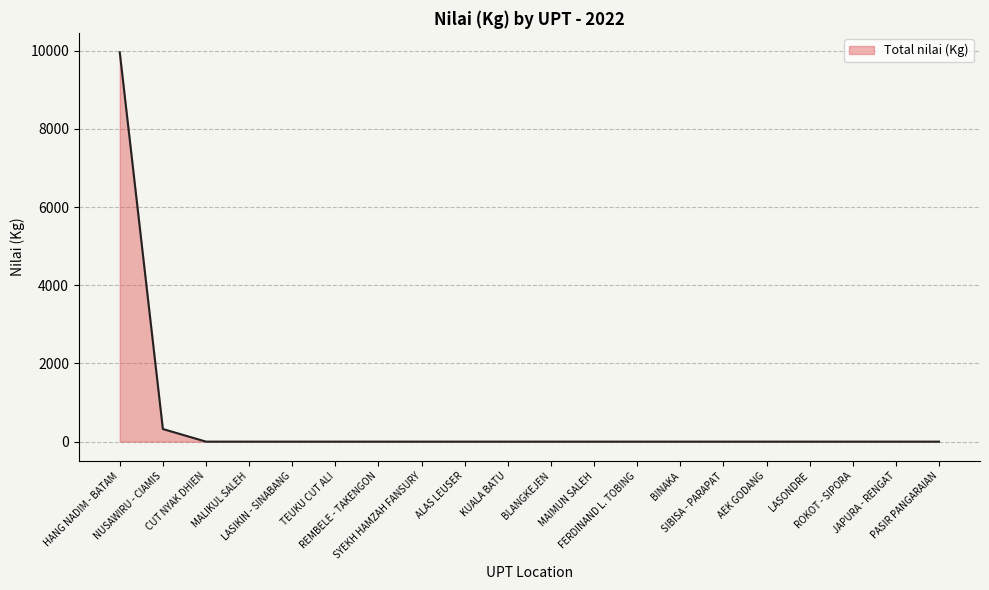

What is the greatest value displayed?

9961